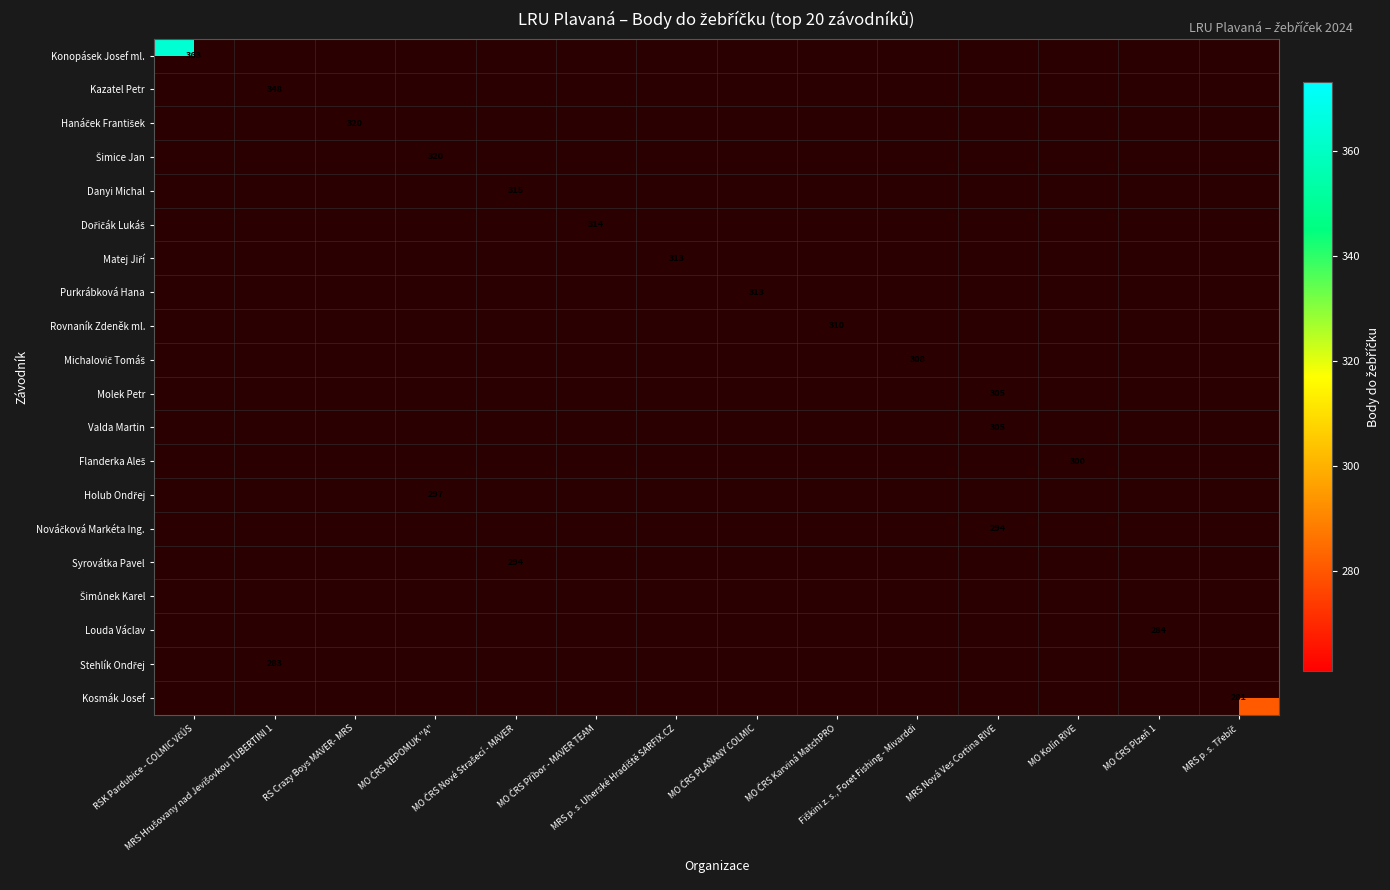

Between MO ČRS Karviná MatchPRO and MRS Hrušovany nad Jevišovkou TUBERTINI 1, which is larger?

MRS Hrušovany nad Jevišovkou TUBERTINI 1